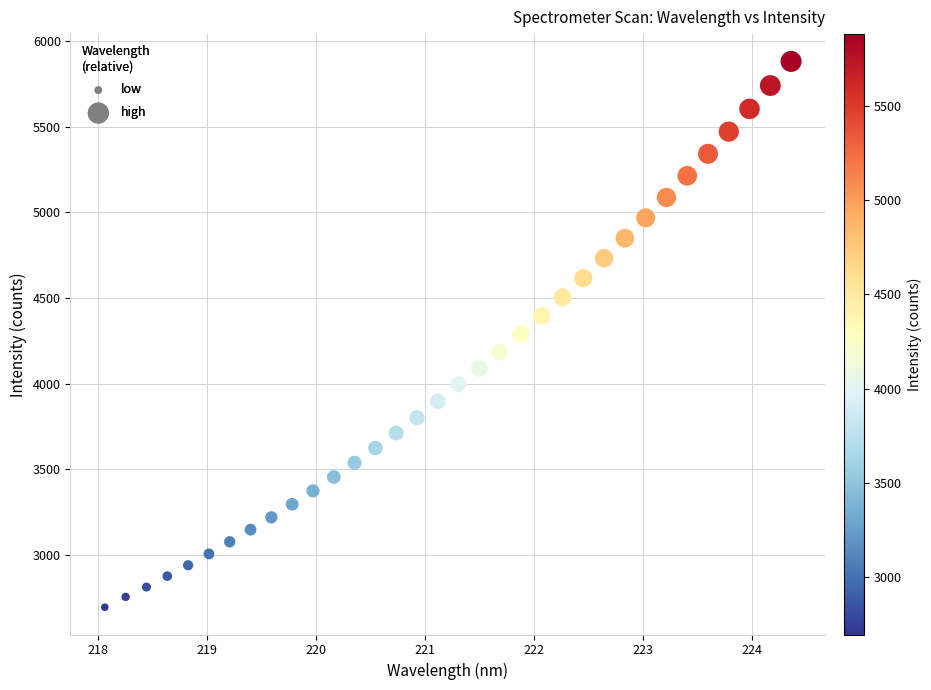

What is the range of X values (max minus min)?

6.3